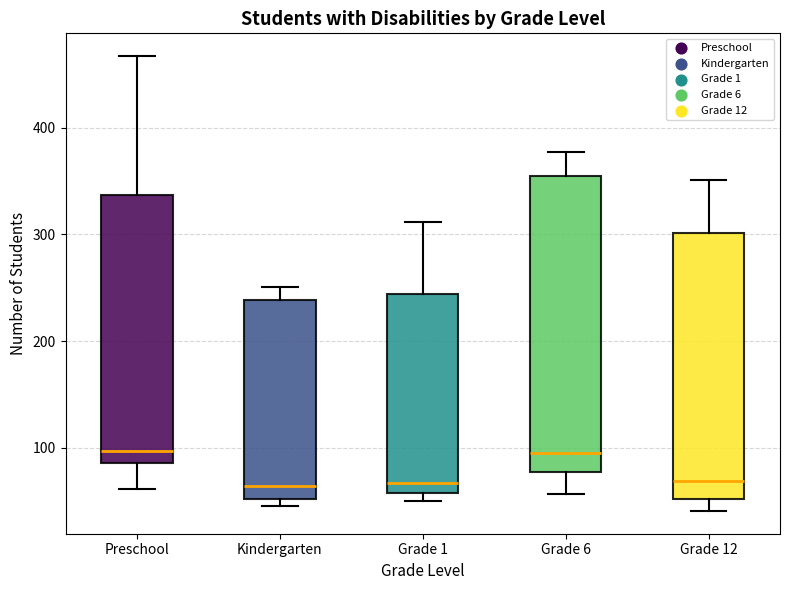

Reading left to right, read every box against the y-axis: the position of its median line, the range the box covers, and the ends of its whiskers. The values are not printed on the chart, so give them approximately, as read against the axis.

Preschool: median 100, box 90 to 340, whiskers 60 to 470
Kindergarten: median 60, box 50 to 240, whiskers 50 (just below the box's lower edge) to 250
Grade 1: median 70, box 60 to 240, whiskers 50 to 310
Grade 6: median 100, box 80 to 360, whiskers 60 to 380
Grade 12: median 70, box 50 to 300, whiskers 40 to 350